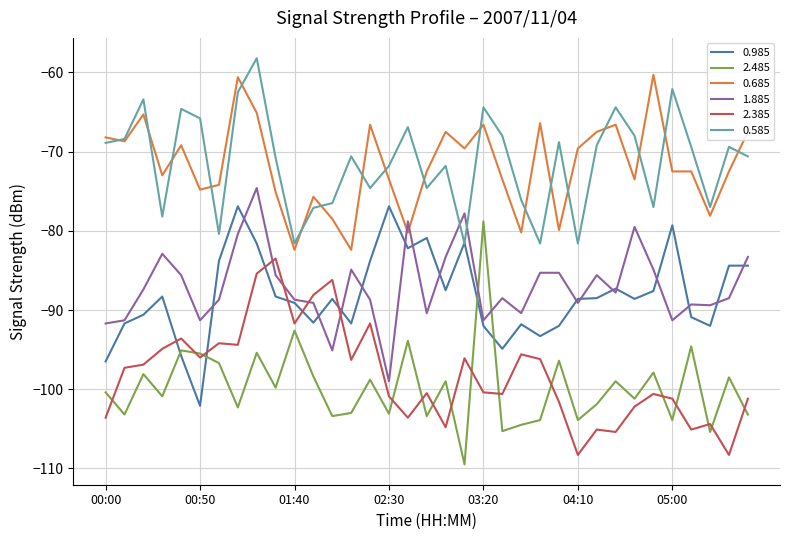

What is the minimum value shown in the chart?

-109.5